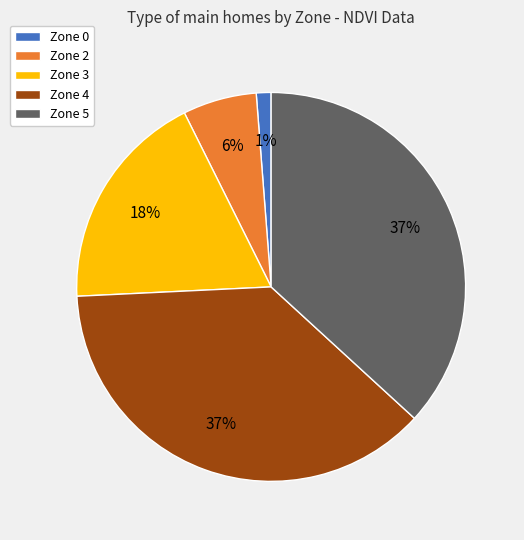

How many segments does this pie chart have?

5